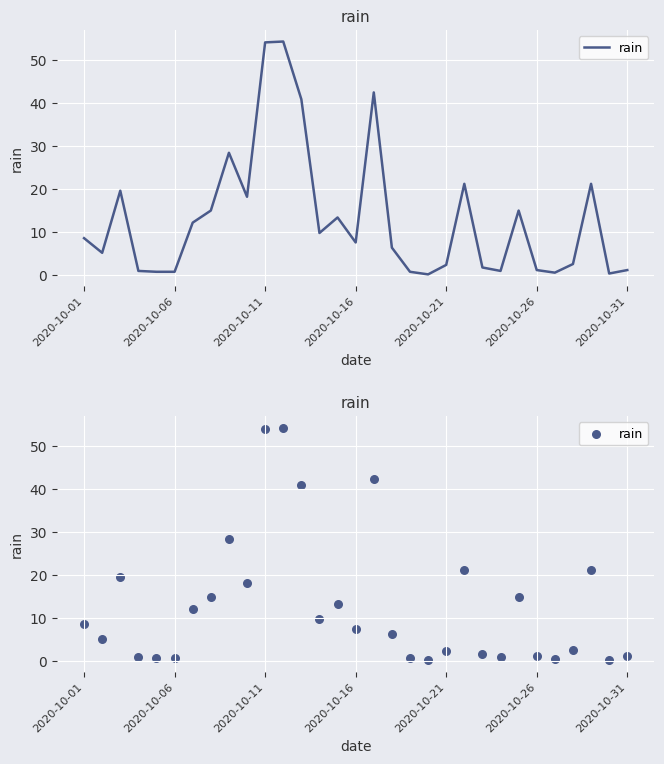

What is the change in value from 9 to 18?

-17.4